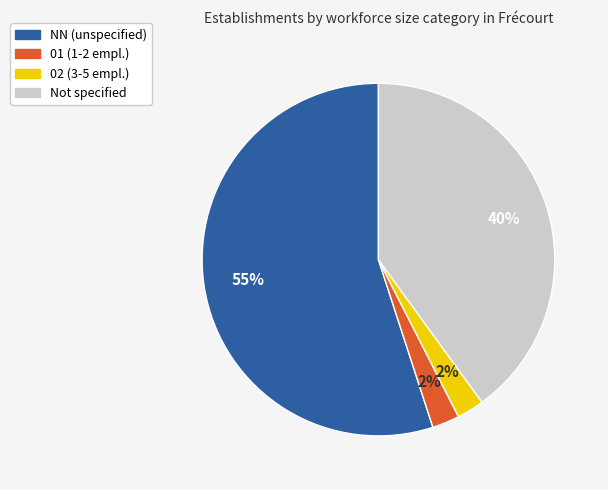

Which category accounts for the majority?

NN (unspecified)